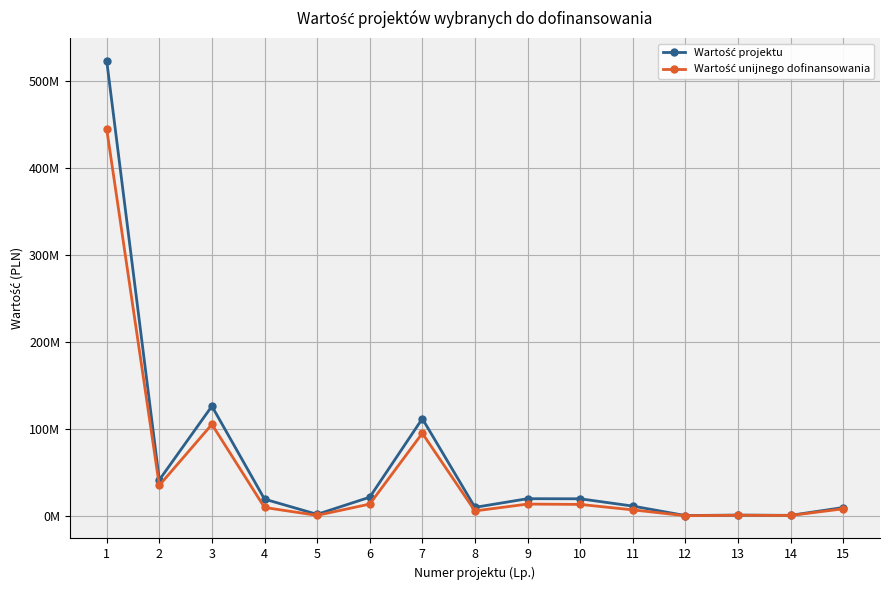

The Wartość projektu series shows 126464784.7 at 3. True or false?

True